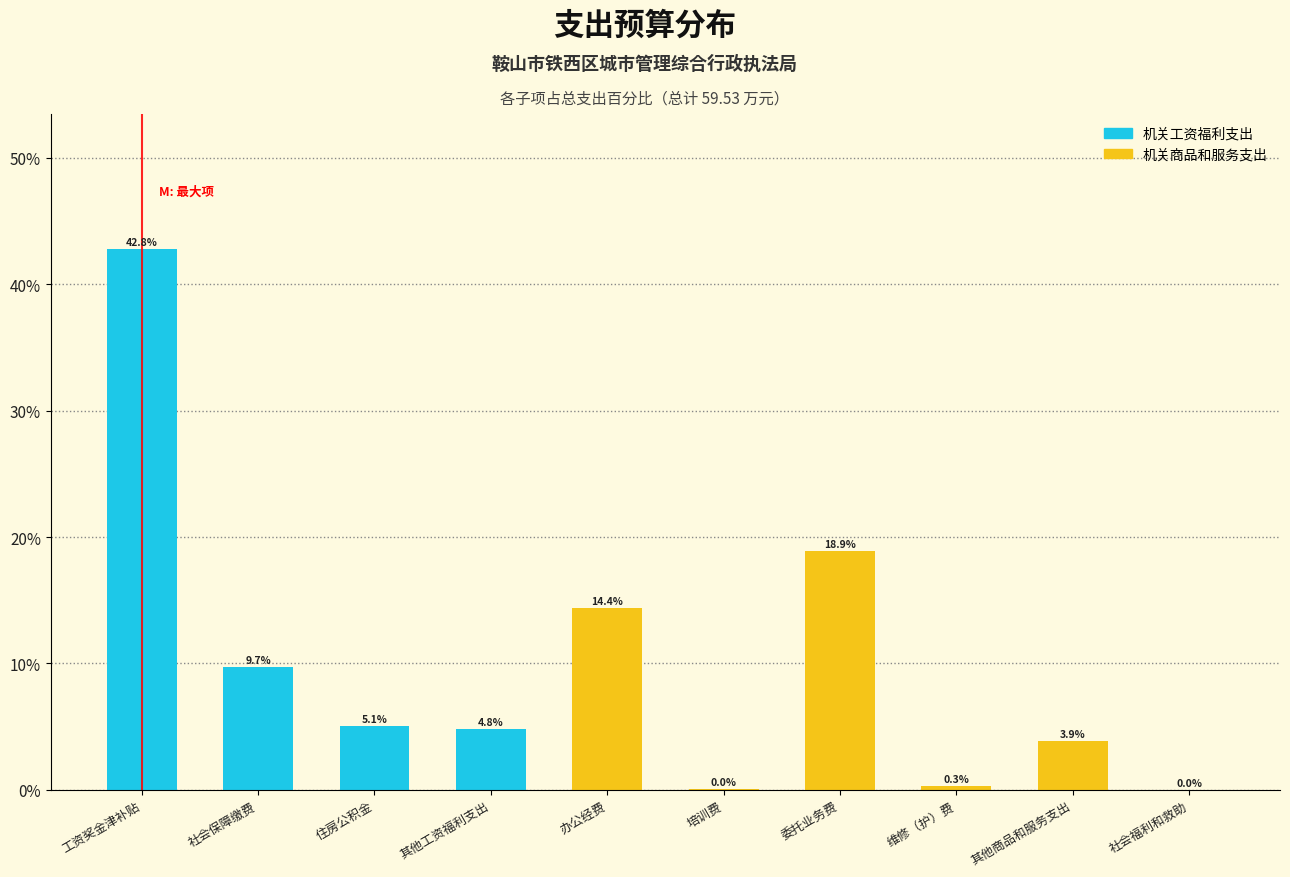

Between 办公经费 and 工资奖金津补贴, which is larger?

工资奖金津补贴